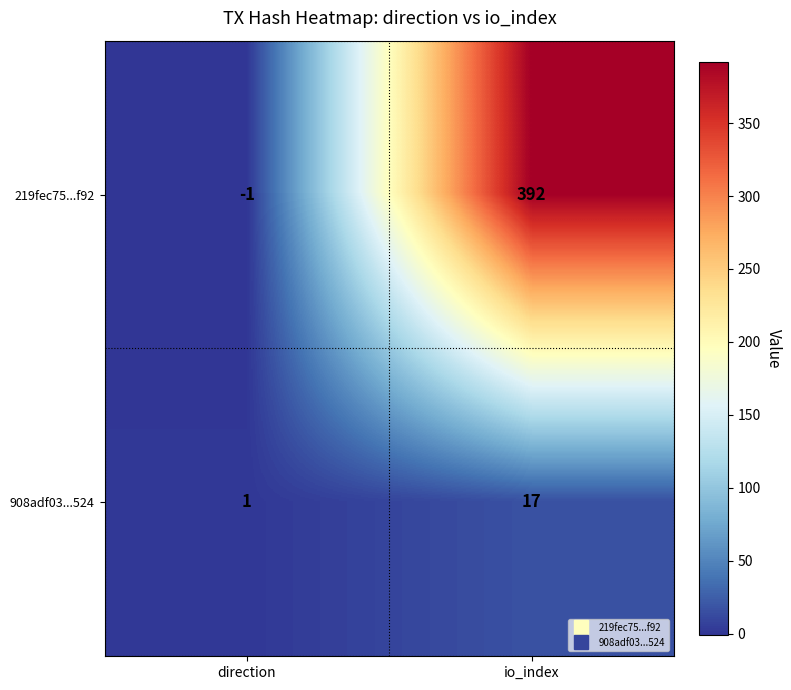

What is the difference between the highest and lowest values at io_index?

375